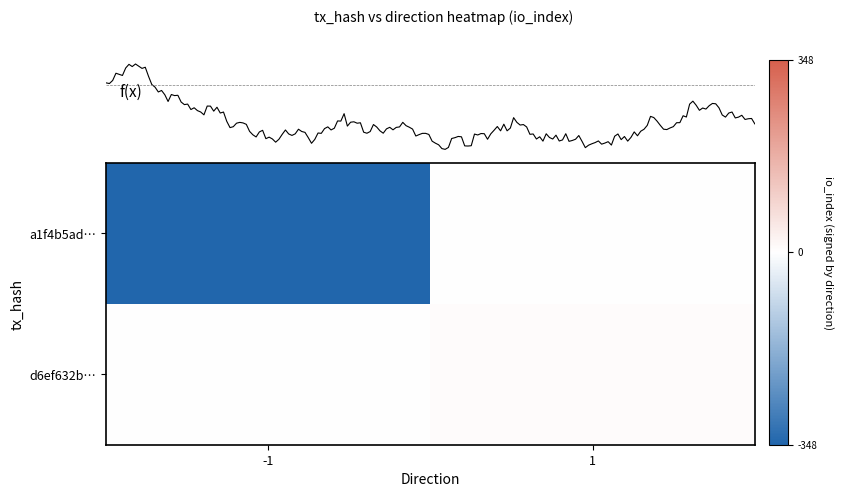

How many data points does each series have?

2